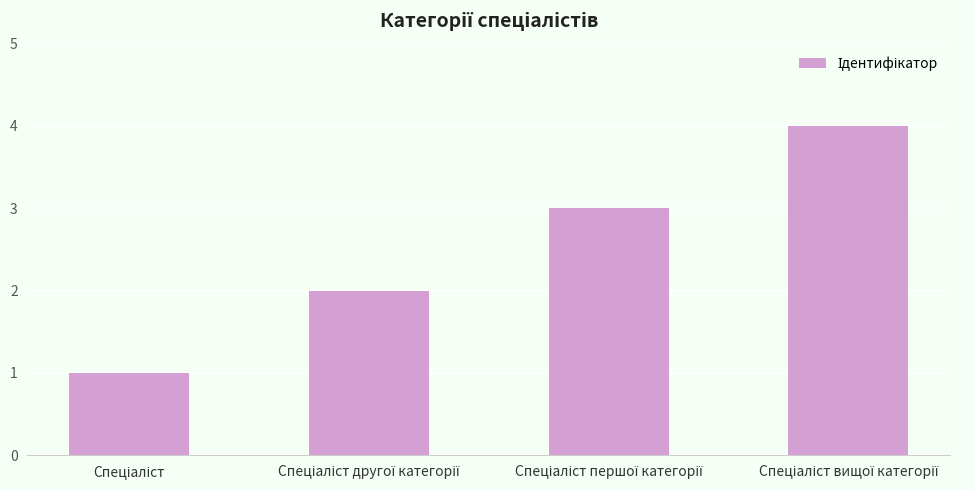

What is the maximum value shown in the chart?

4